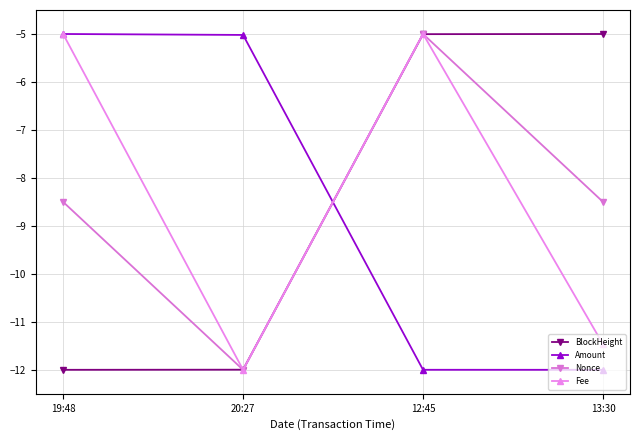

What is the average value of the Amount series?

-8.5